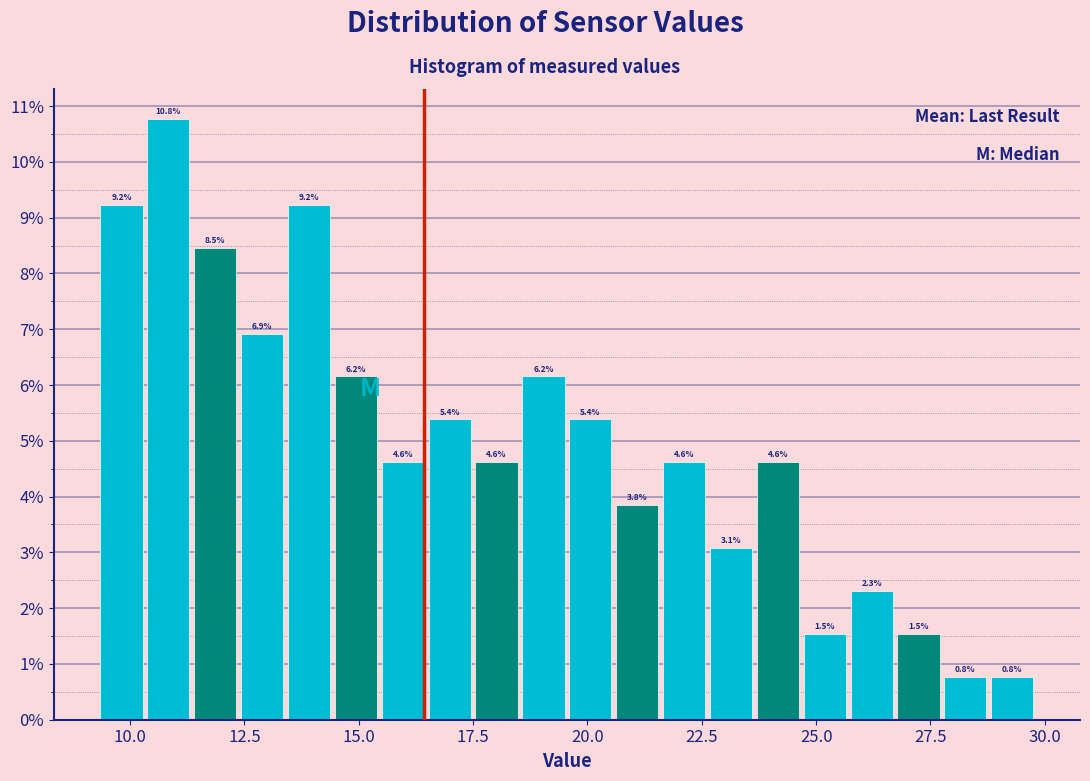

Read against the x-axis, roughly where is the centre of the tallest bar?

11.0